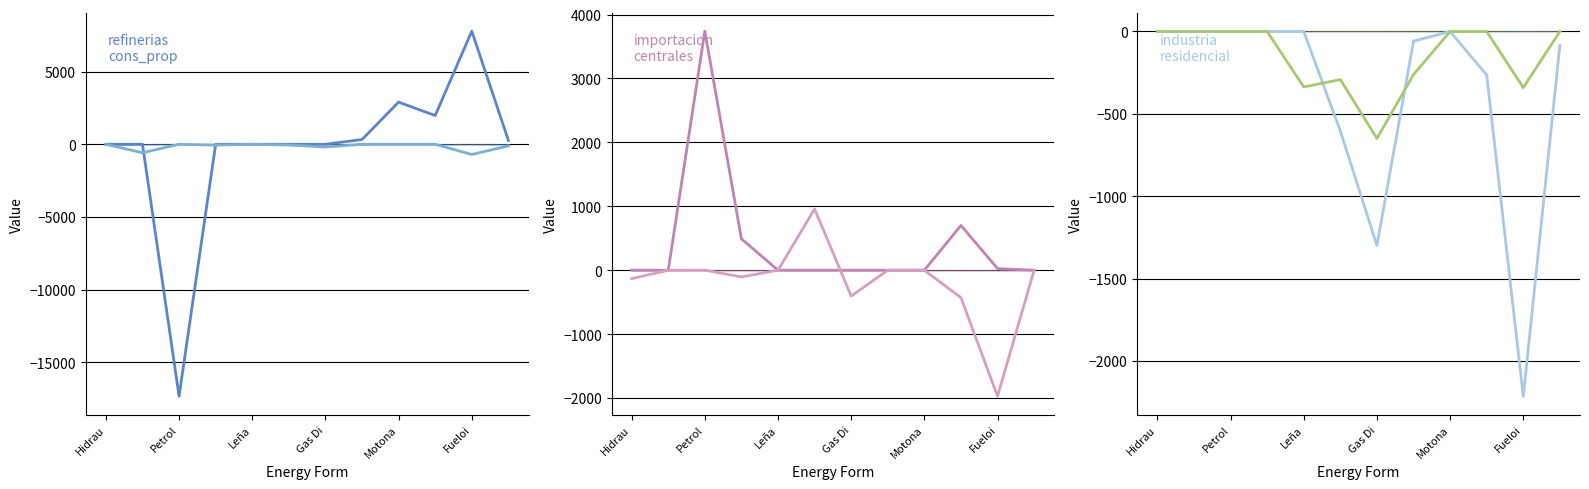

How many data points in refinerias are less than 0?

1